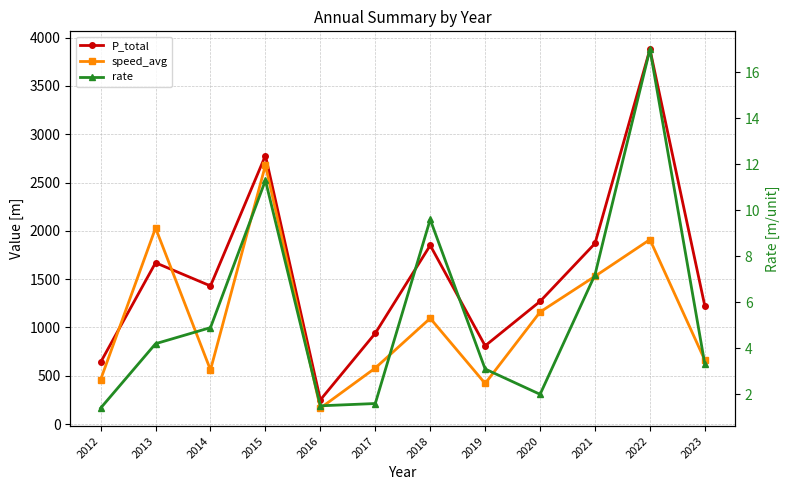

Reading right to left, list all the values displayed in this chart.

P_total: 2023=1220.0	2022=3880.0	2021=1870.0	2020=1270.0	2019=810.0	2018=1850.0	2017=940.0	2016=250.0	2015=2780.0	2014=1430.0	2013=1670.0	2012=640.0
speed_avg: 2023=660.0	2022=1910.0	2021=1530.0	2020=1160.0	2019=420.0	2018=1095.0	2017=580.0	2016=165.0	2015=2680.0	2014=560.0	2013=2030.0	2012=460.0
rate: 2023=3.3	2022=17.0	2021=7.2	2020=2.0	2019=3.1	2018=9.6	2017=1.6	2016=1.5	2015=11.3	2014=4.9	2013=4.2	2012=1.4